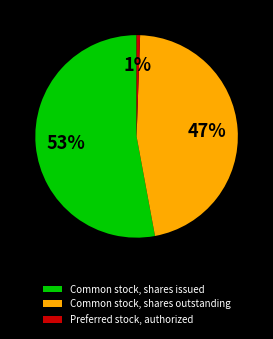

True or false: Preferred stock, authorized accounts for 13% of the total.

False